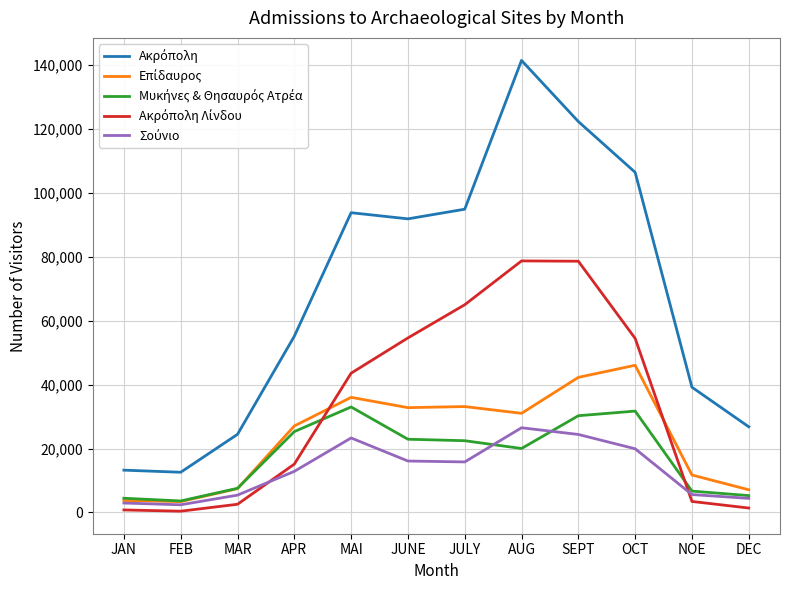

What is the greatest value displayed?

141352